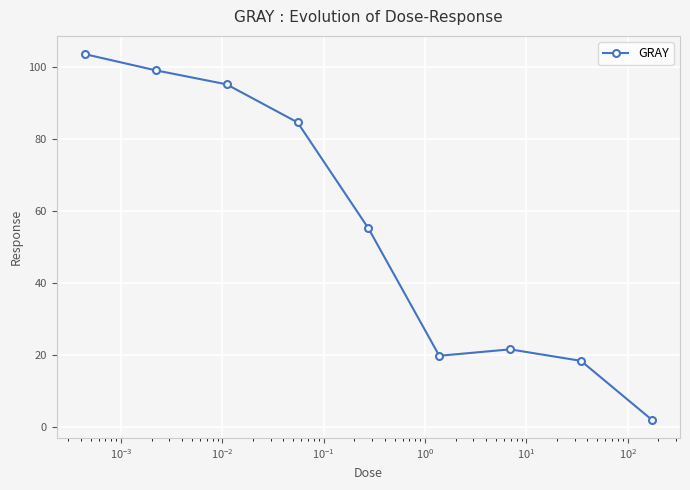

What is the difference between the maximum and minimum values?

101.5